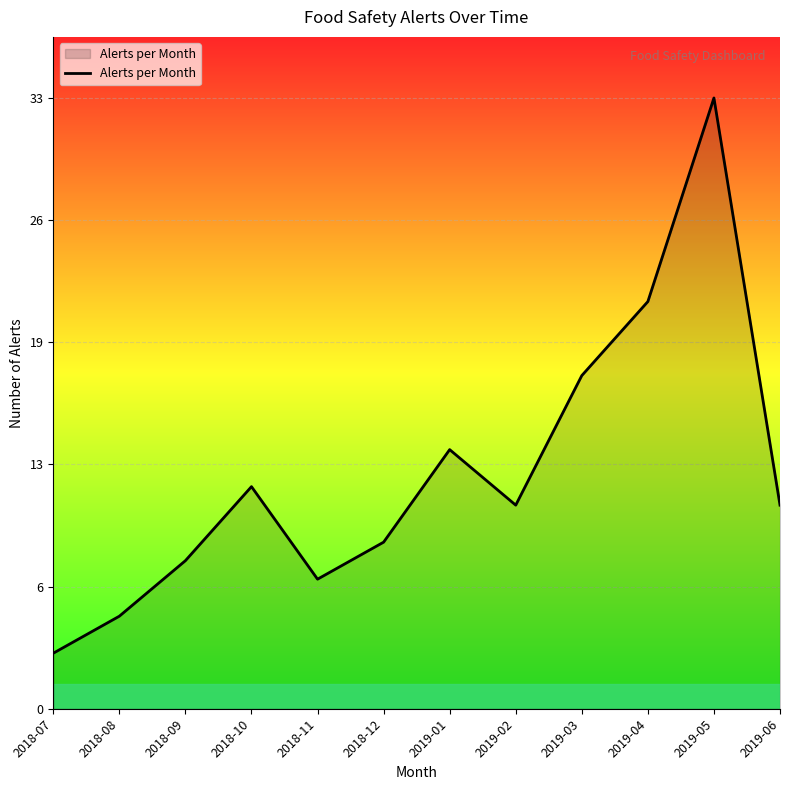

Reading right to left, list all the values displayed in this chart.

11	33	22	18	11	14	9	7	12	8	5	3